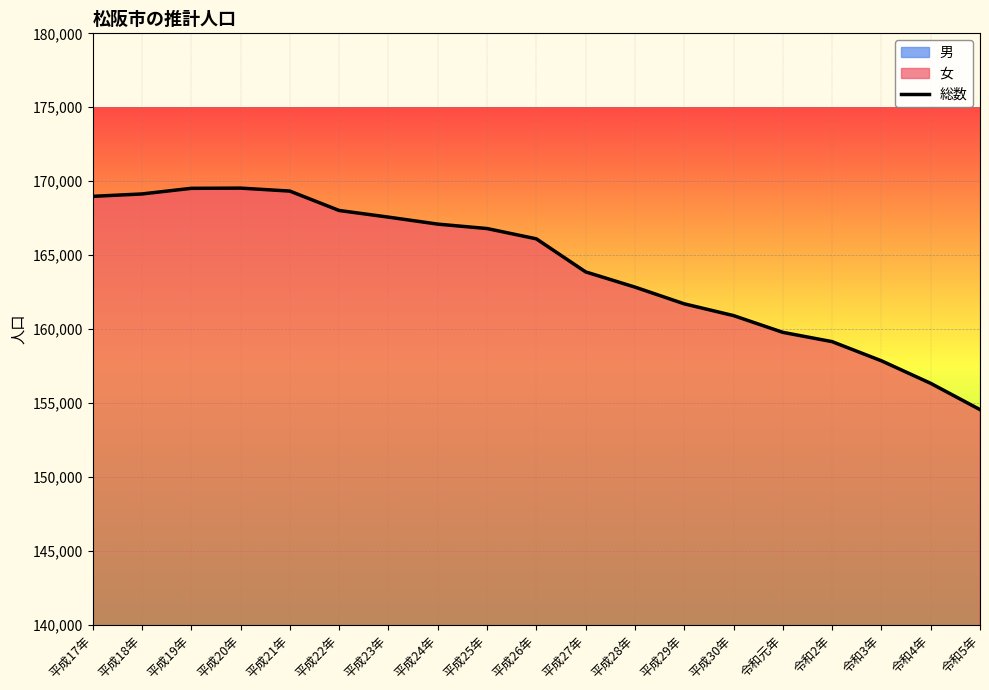

Where is the data nearest to the value 162038?

平成29年